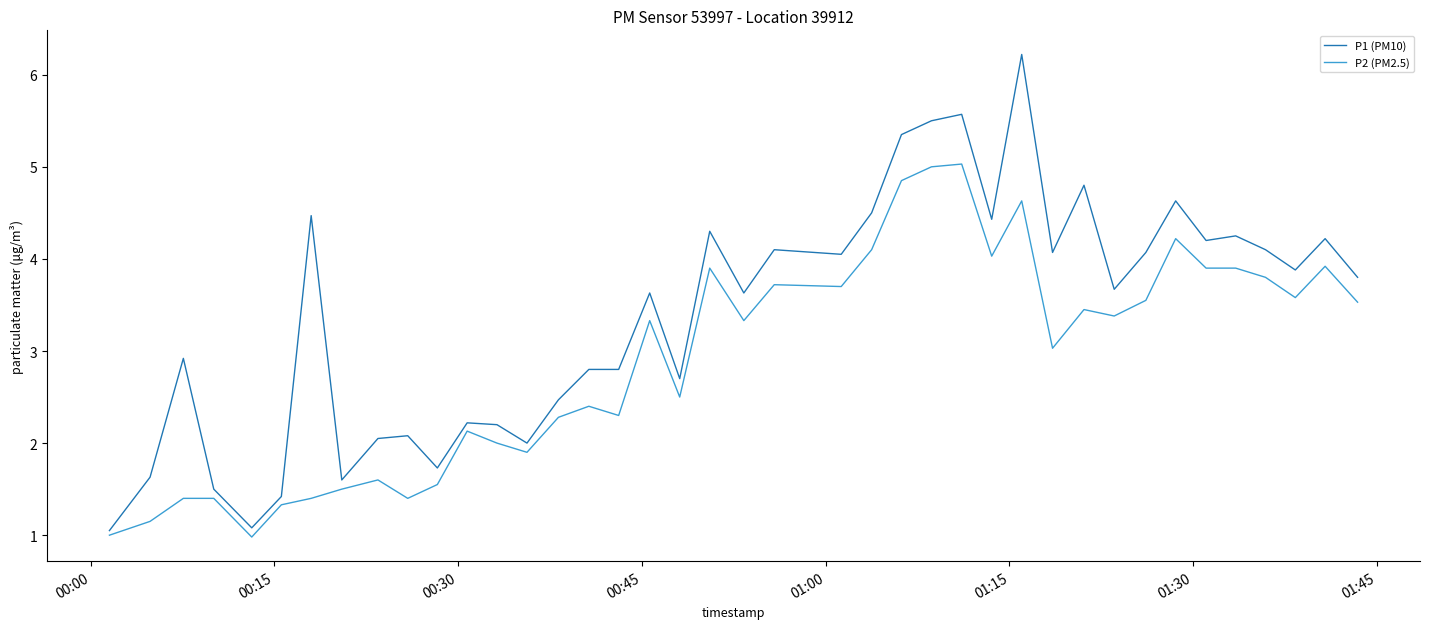

True or false: P2 (PM2.5) and P1 (PM10) intersect in this chart.

False